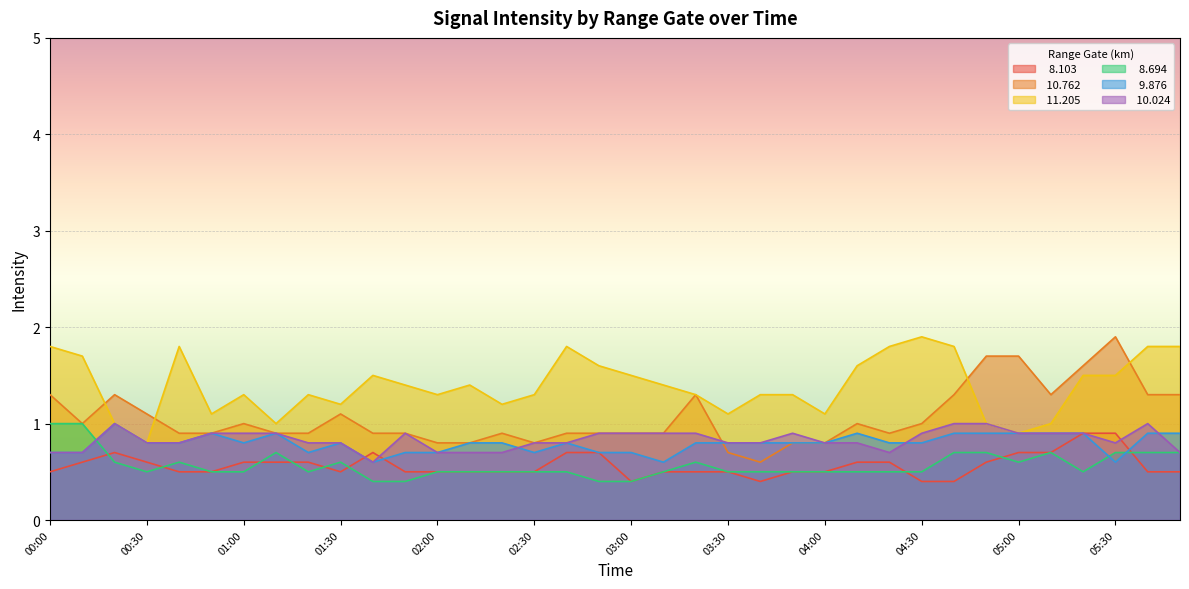

What is the spread (max minus min) of values at 05:00?

1.1